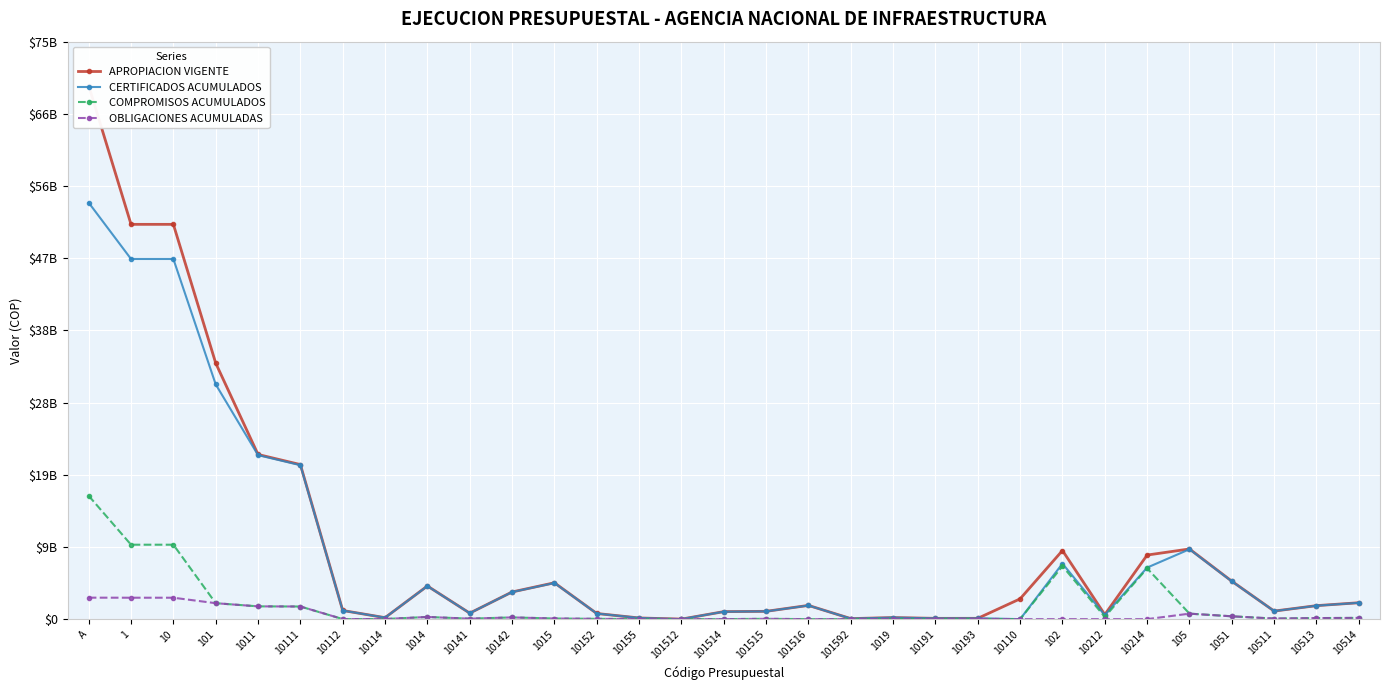

Is this an area chart (filled region under the line)?

No